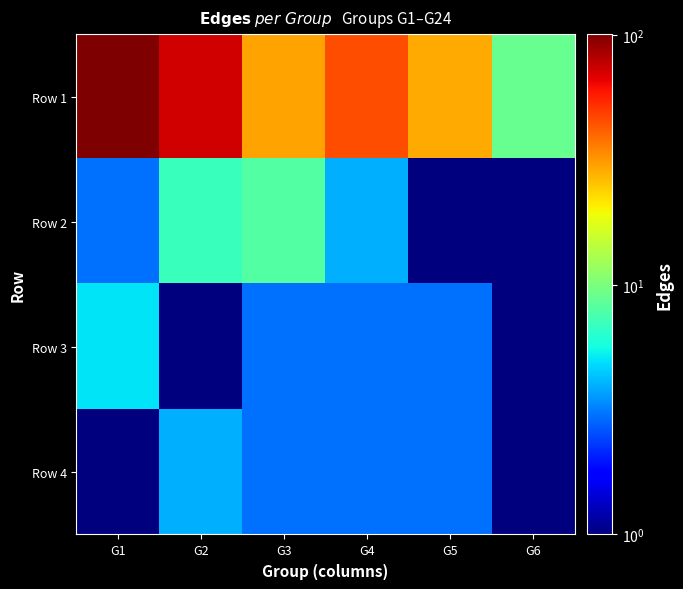

Which has a higher value, G6 or G5?

G5